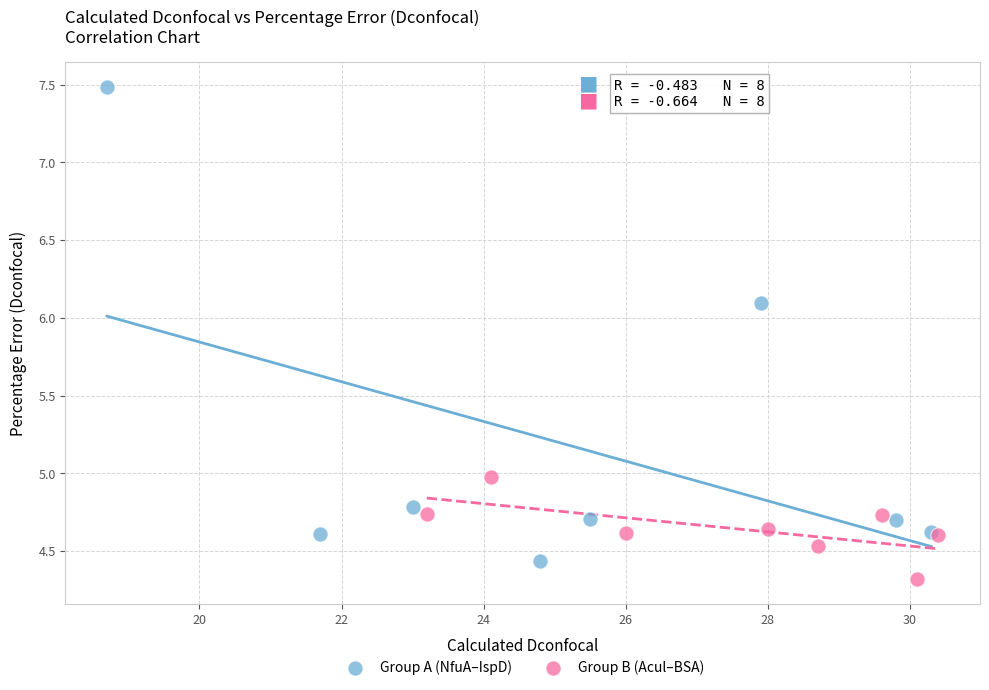

Which series has the widest spread of Y values?

Group A (NfuA–IspD)